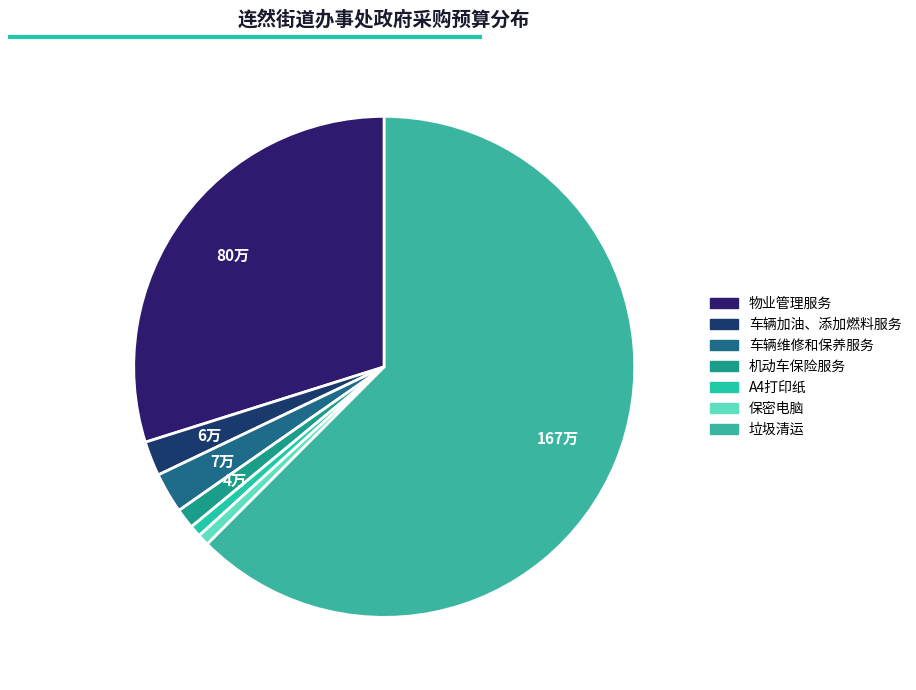

What is the change in value from 车辆加油、添加燃料服务 to 保密电脑?

-40000